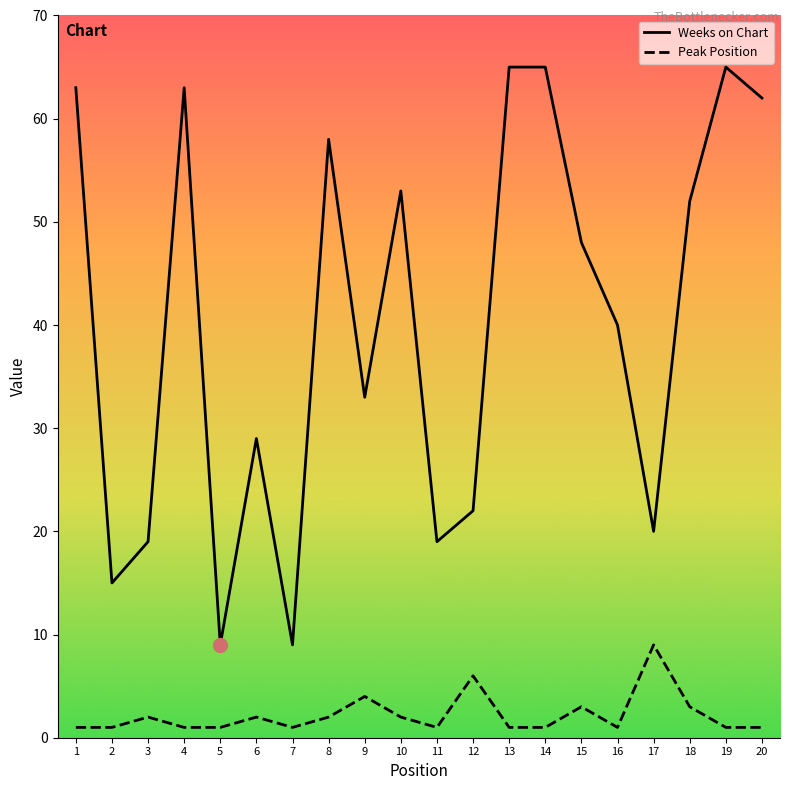

List the series in order of their overall mean, lowest first.

Peak Position, Weeks on Chart